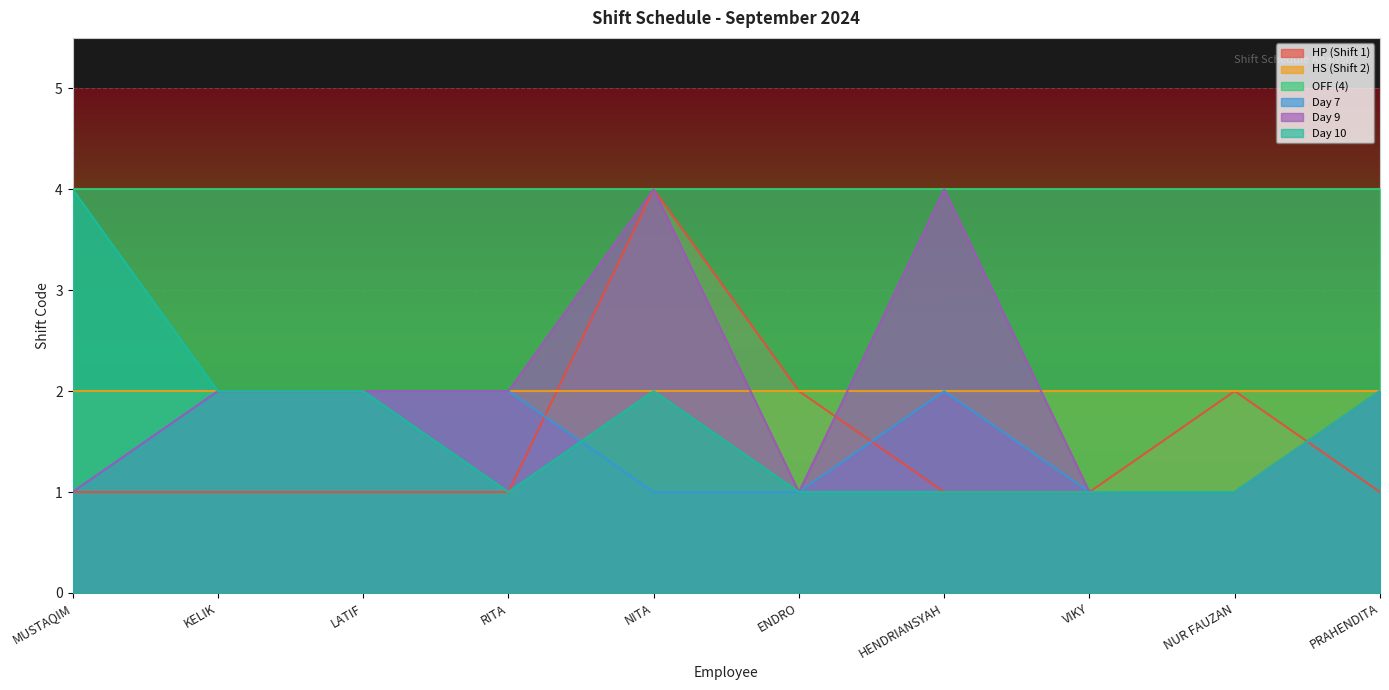

What is the difference between the maximum and minimum values in the Day 7 series?

1